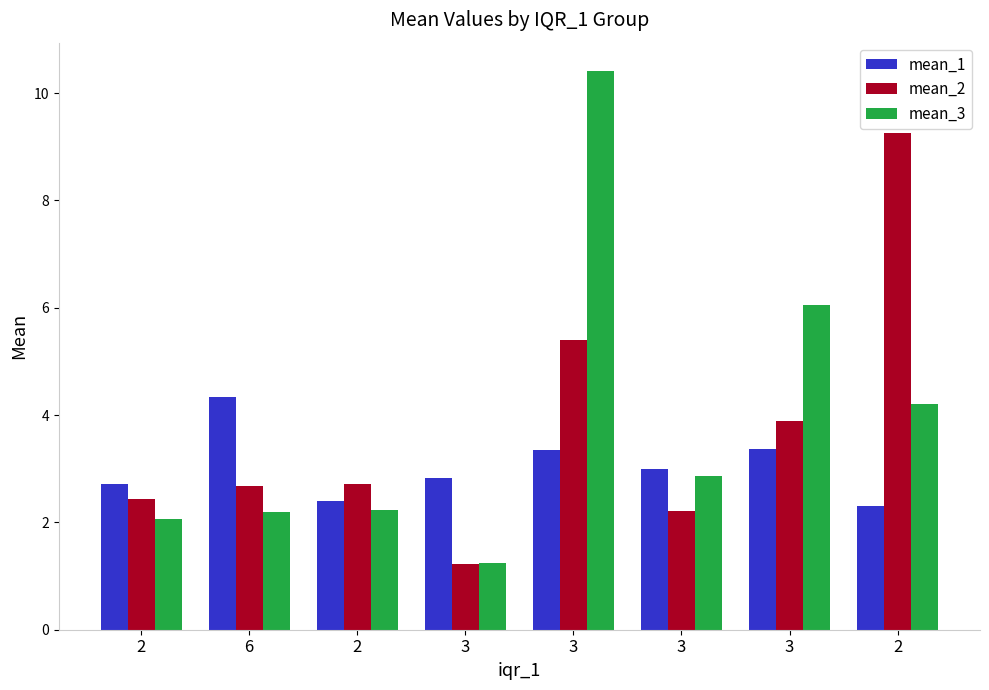

What is the total value across all series at 3?

5.3